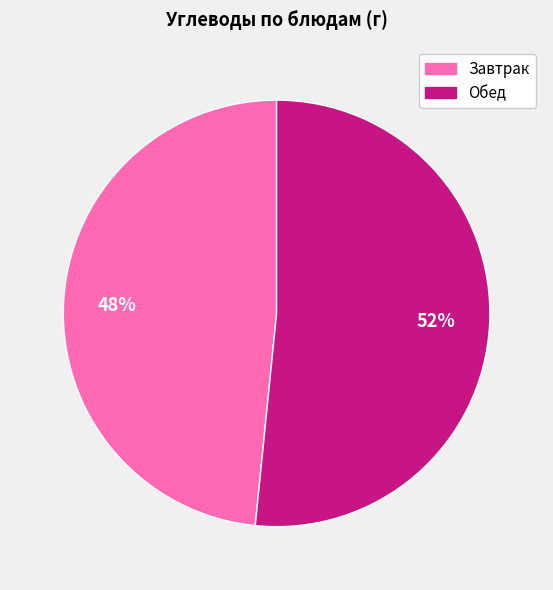

To the nearest percent, what is the average slice percentage?

50%